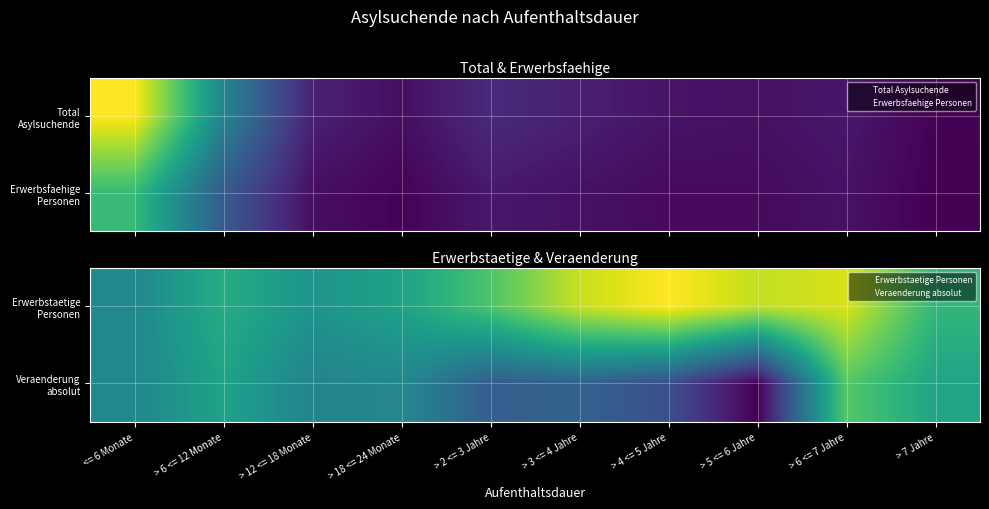

Between > 6 <= 7 Jahre and > 5 <= 6 Jahre, which is larger?

> 6 <= 7 Jahre